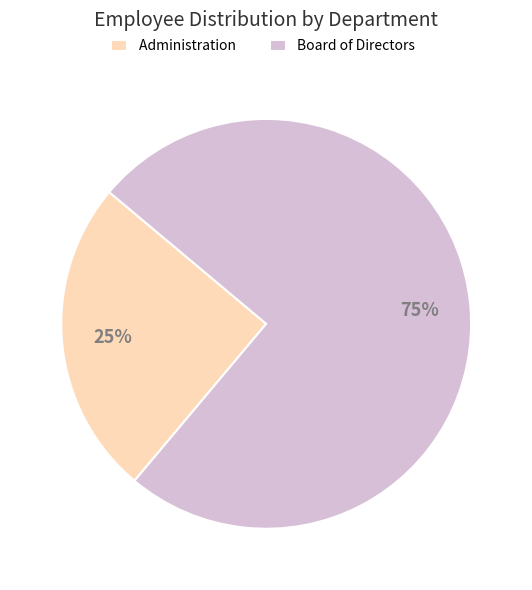

To the nearest percent, what percentage of the pie is Administration?

25%